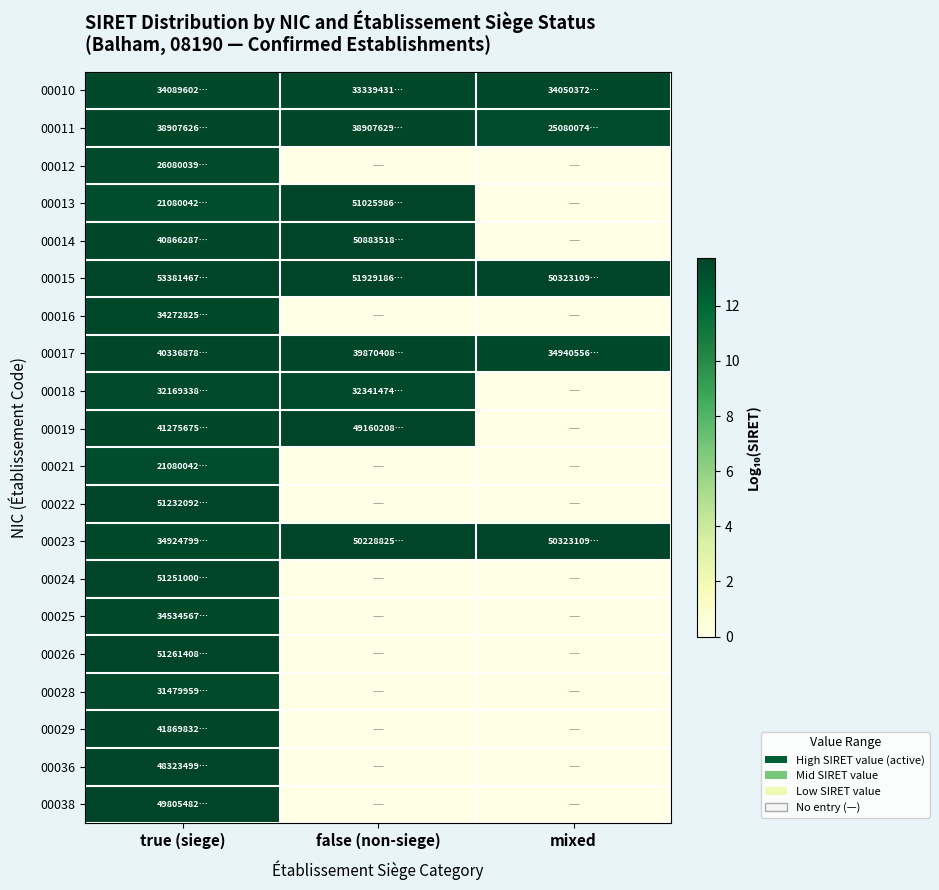

How many data points does each series have?

3